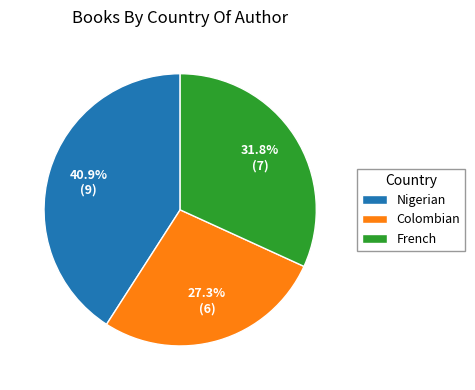

Between Colombian and Nigerian, which is larger?

Nigerian